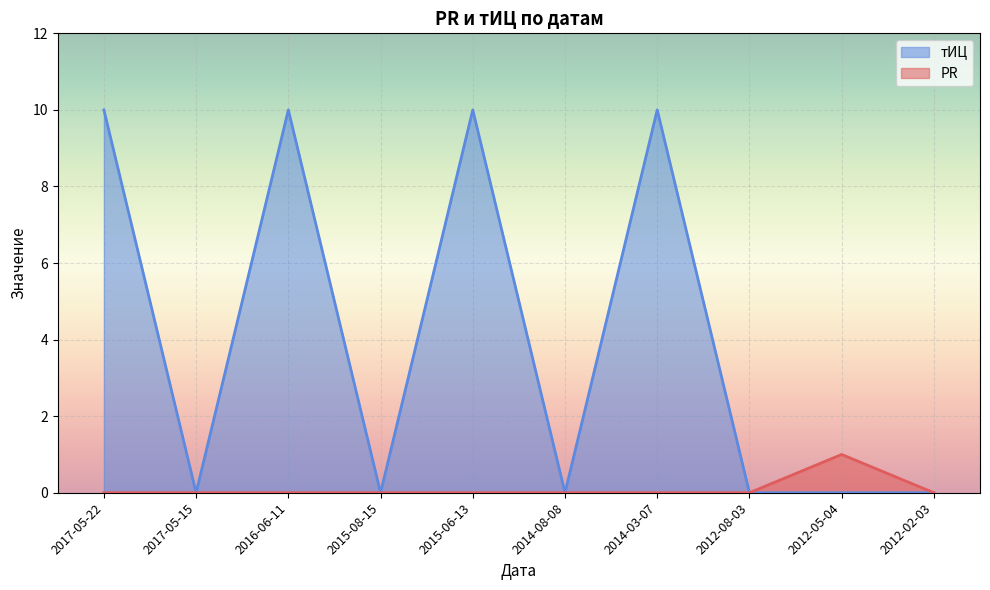

What are all the series names shown in the legend?

тИЦ, PR